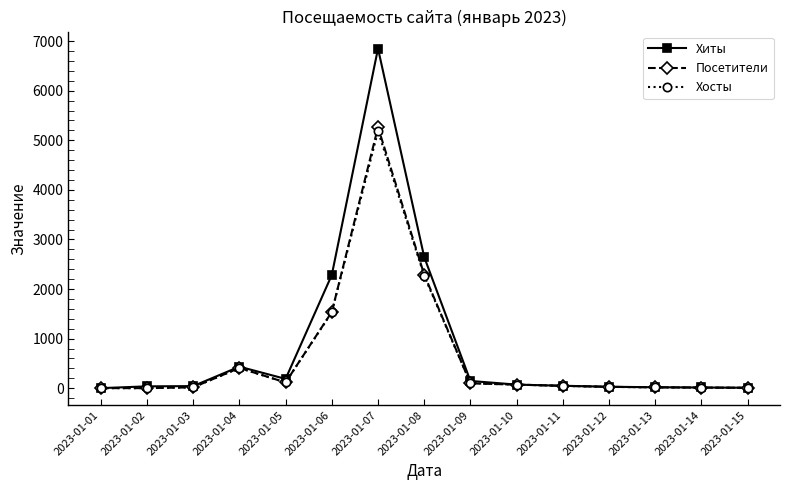

What value does the Посетители series have at 2023-01-11, to the nearest 50?

50